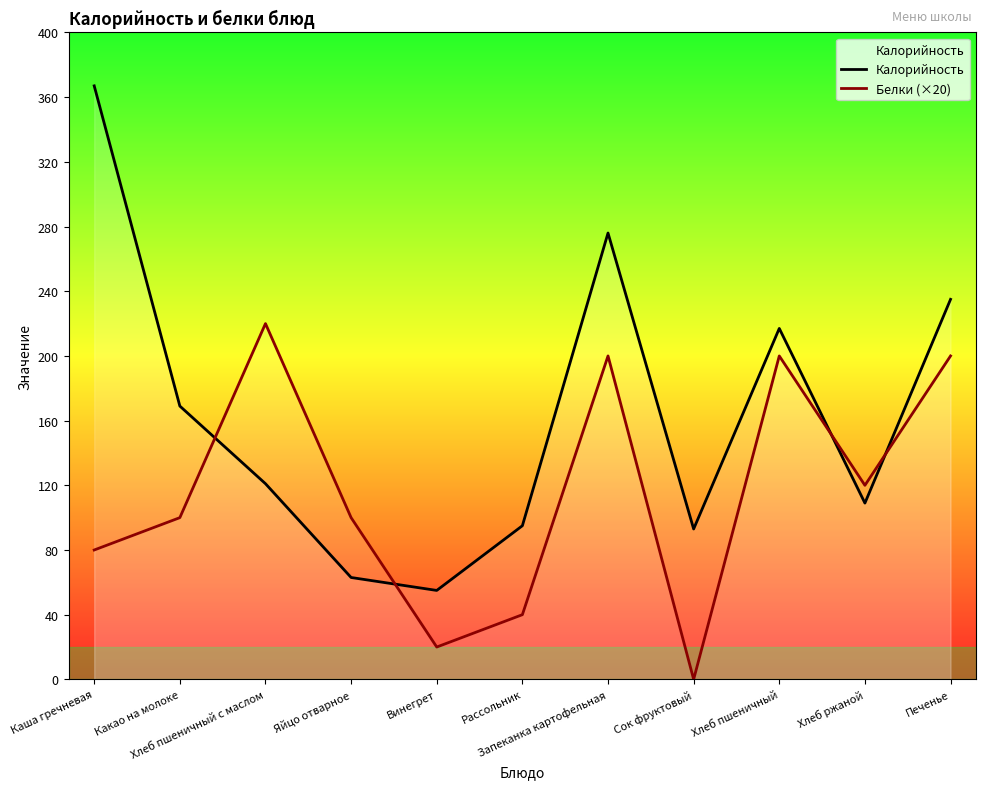

List the labels in order of Калорийность value, smallest first.

Винегрет, Яйцо отварное, Сок фруктовый, Рассольник, Хлеб ржаной, Хлеб пшеничный с маслом, Какао на молоке, Хлеб пшеничный, Печенье, Запеканка картофельная, Каша гречневая